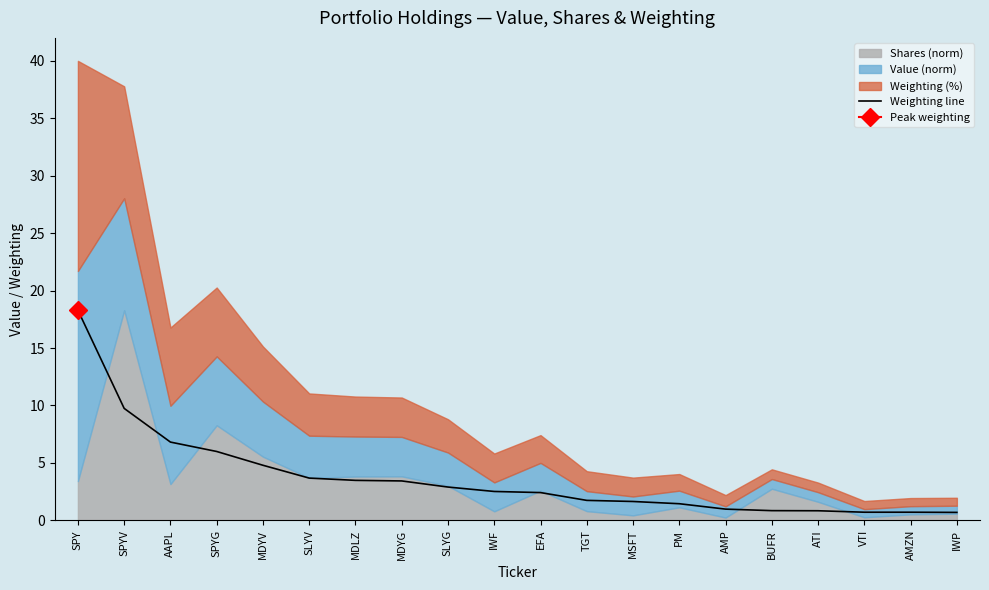

Rank the categories by value from lowest to highest.

IWP, VTI, AMZN, ATI, BUFR, AMP, PM, MSFT, TGT, EFA, IWF, SLYG, MDYG, MDLZ, SLYV, MDYV, SPYG, AAPL, SPYV, SPY